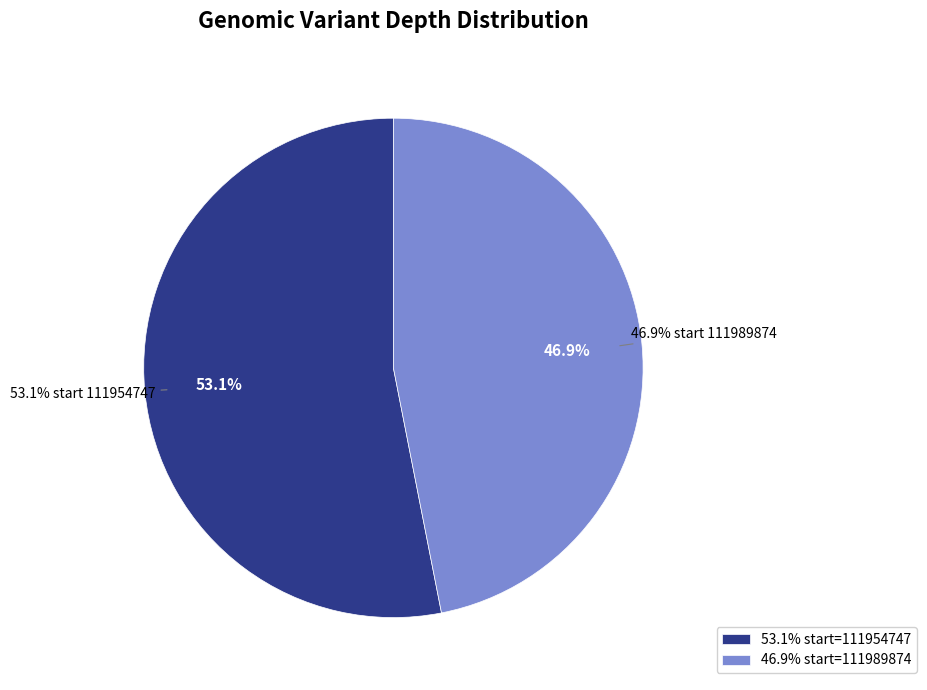

To the nearest percent, what portion does 111954747 represent?

53%